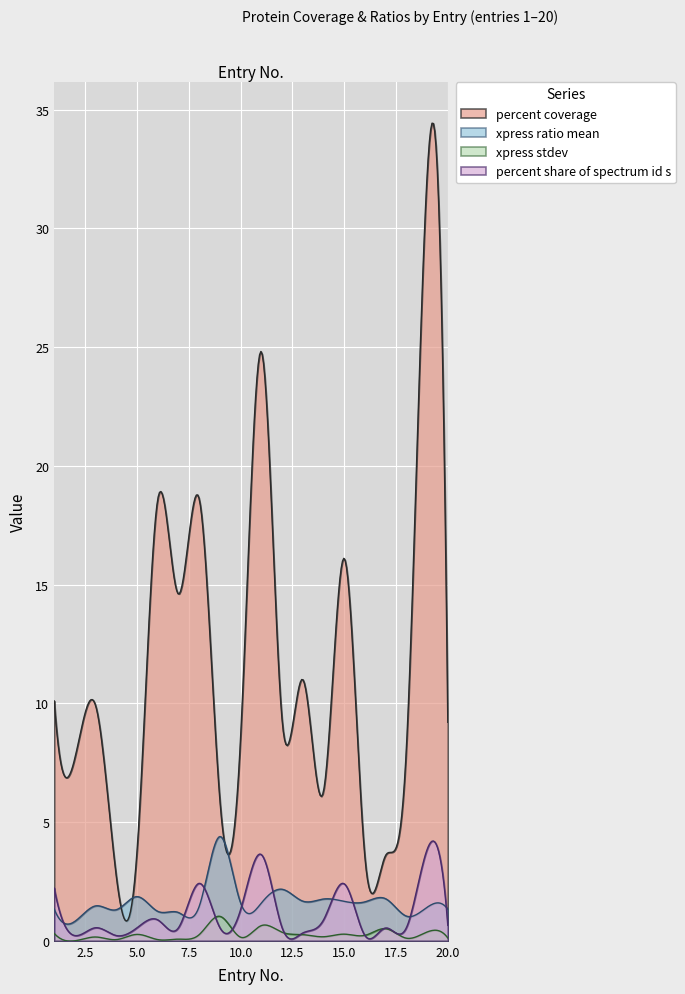

How many data points in xpress ratio mean are above 1?

19